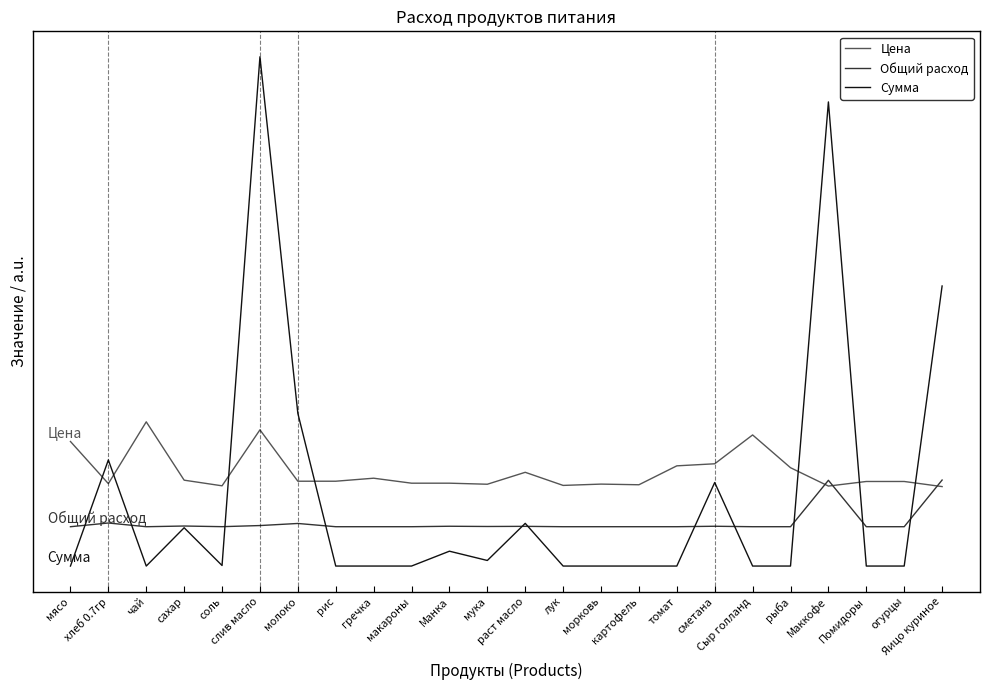

Rank the series at мясо from lowest to highest value.

Сумма, Общий расход, Цена